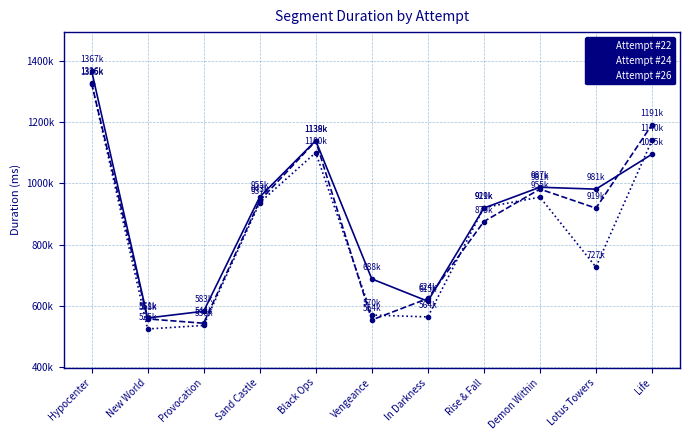

Between which two adjacent categories do Attempt #24 and Attempt #26 first intersect?

Black Ops and Vengeance